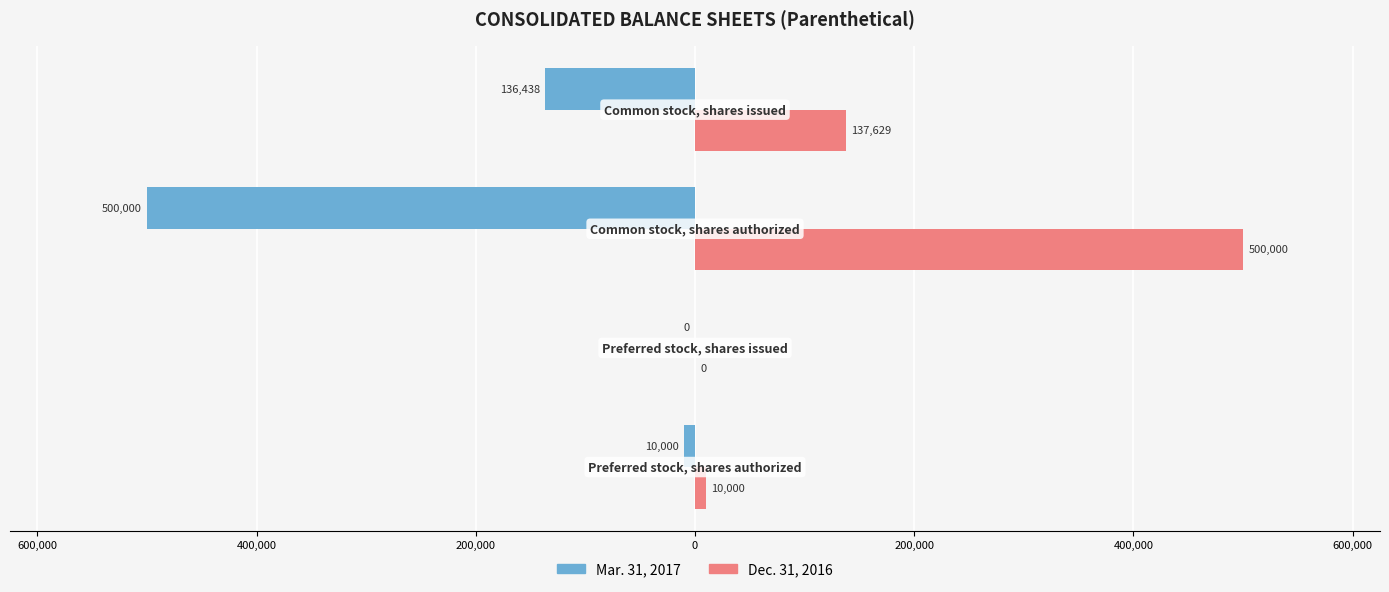

What is the maximum value for Dec. 31, 2016?

500000